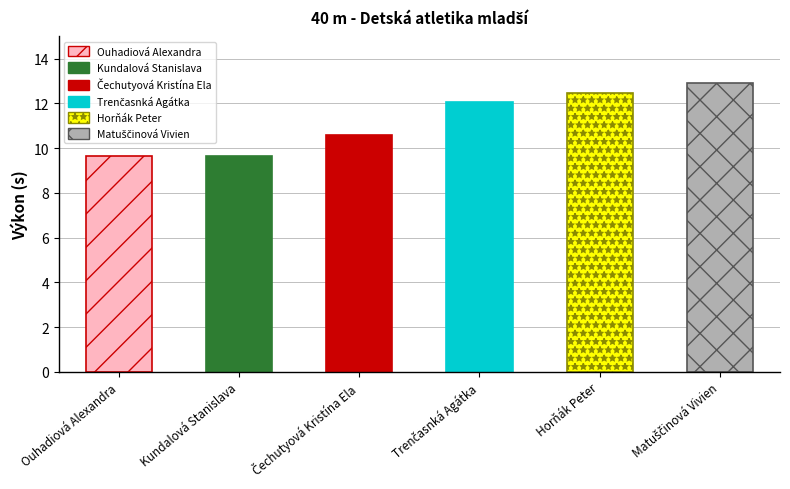

What is the sum of the values at Trenčasnká Agátka and Čechutyová Kristína Ela?

22.7